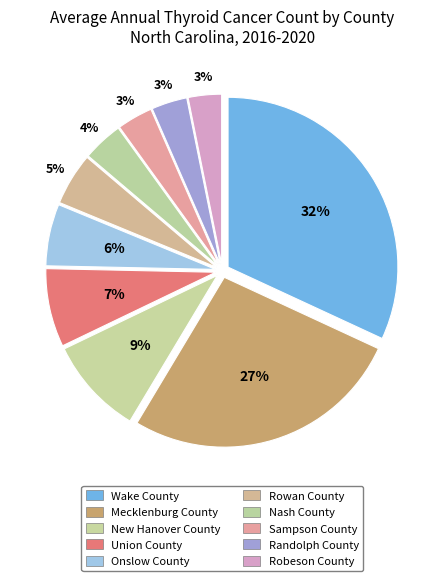

To the nearest percent, what is the combined percentage of Onslow County and Mecklenburg County?

33%